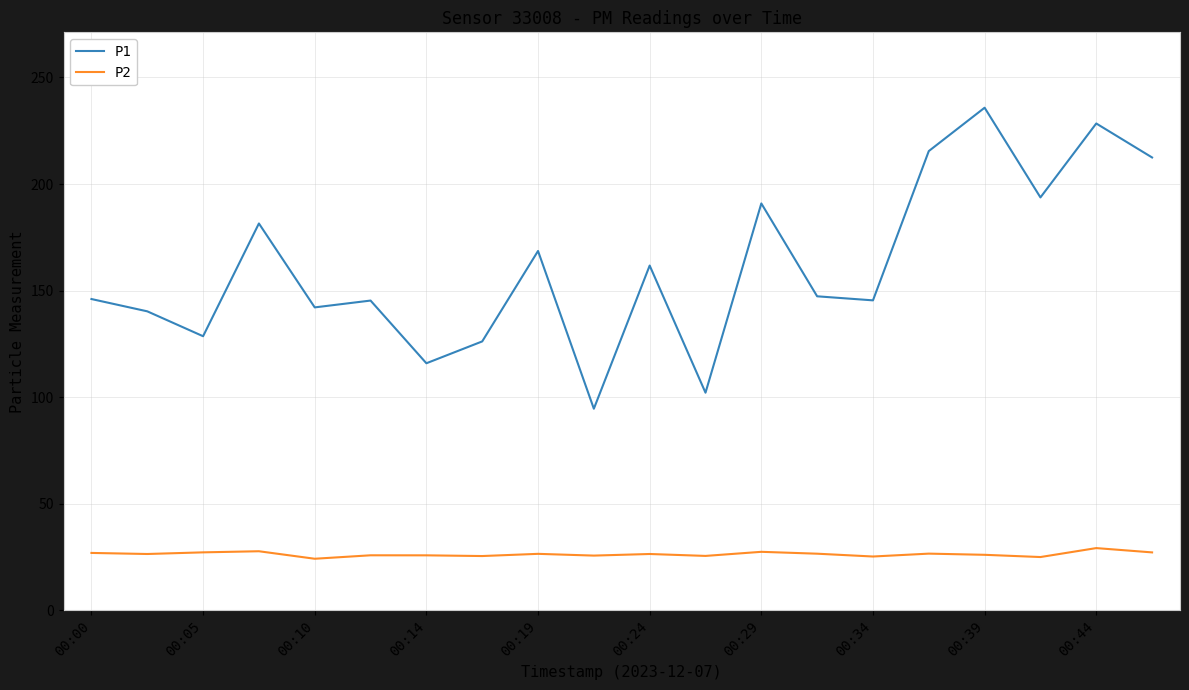

Which series has the largest total across all categories?

P1